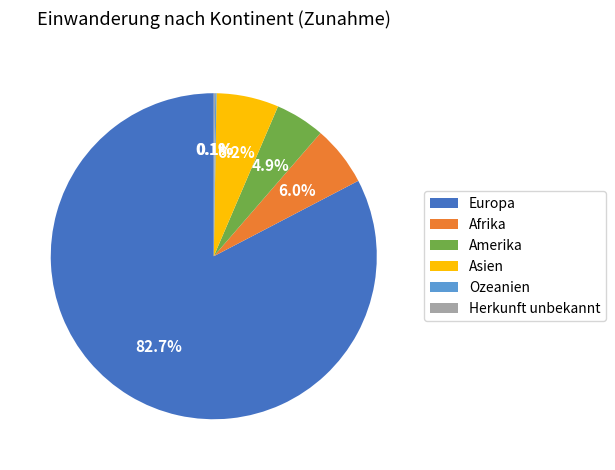

Combined, do Afrika and Europa account for over 50%?

Yes